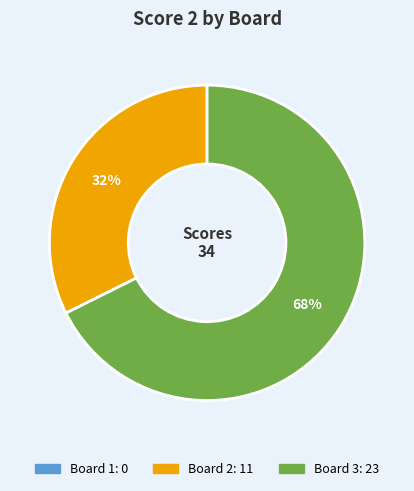

To the nearest percent, what percentage of the pie is Board 2?

32%